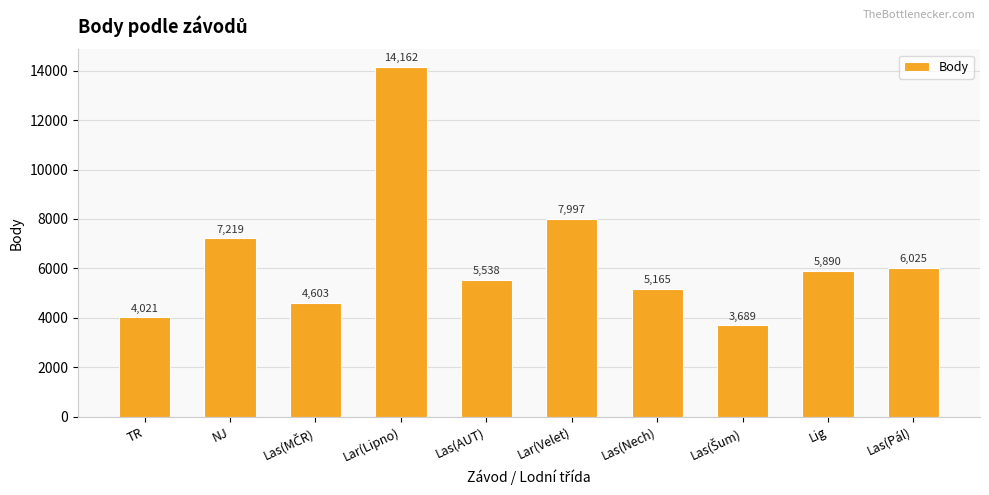

Which category has the highest value across all series?

Lar(Lipno)